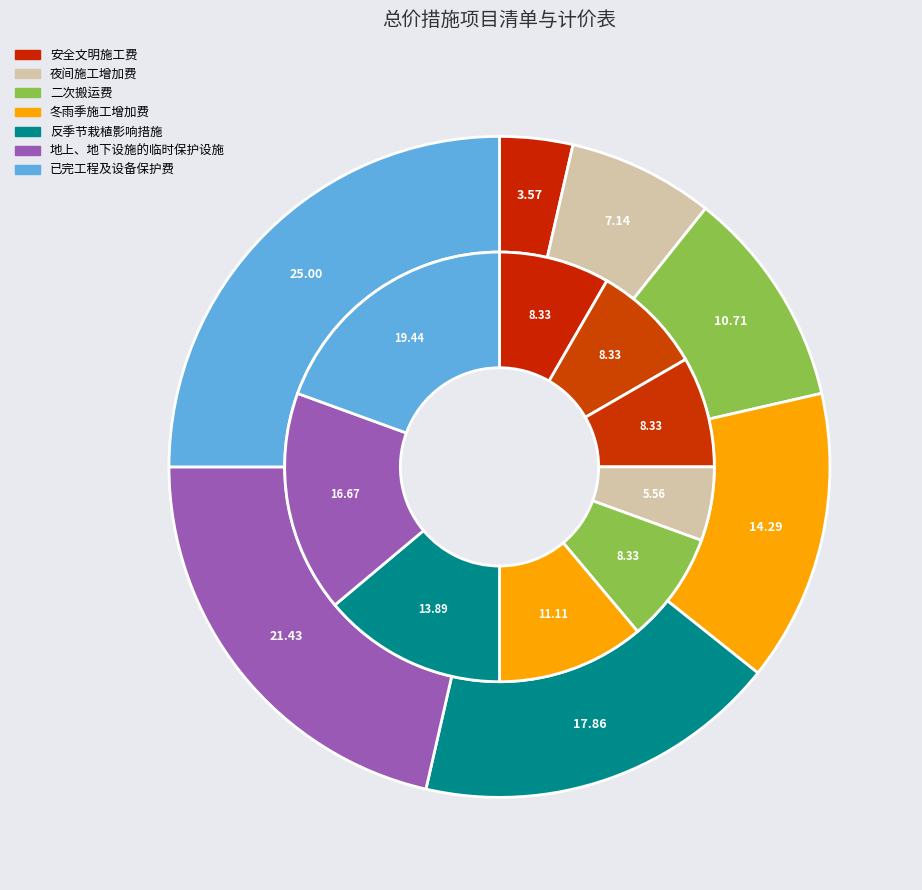

True or false: 已完工程及设备保护费 accounts for 31% of the total.

False